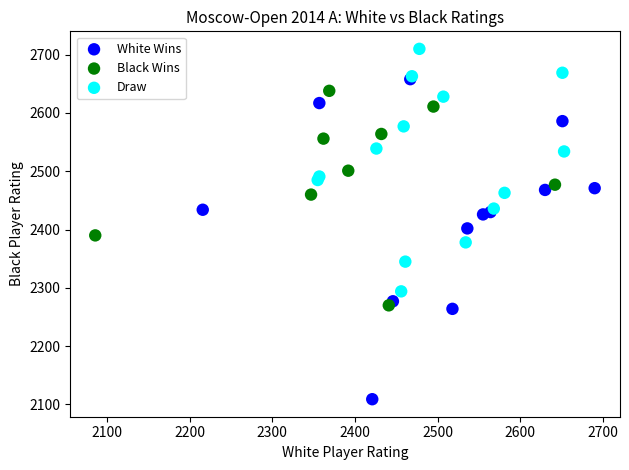

Which series reaches the maximum Y coordinate?

Draw